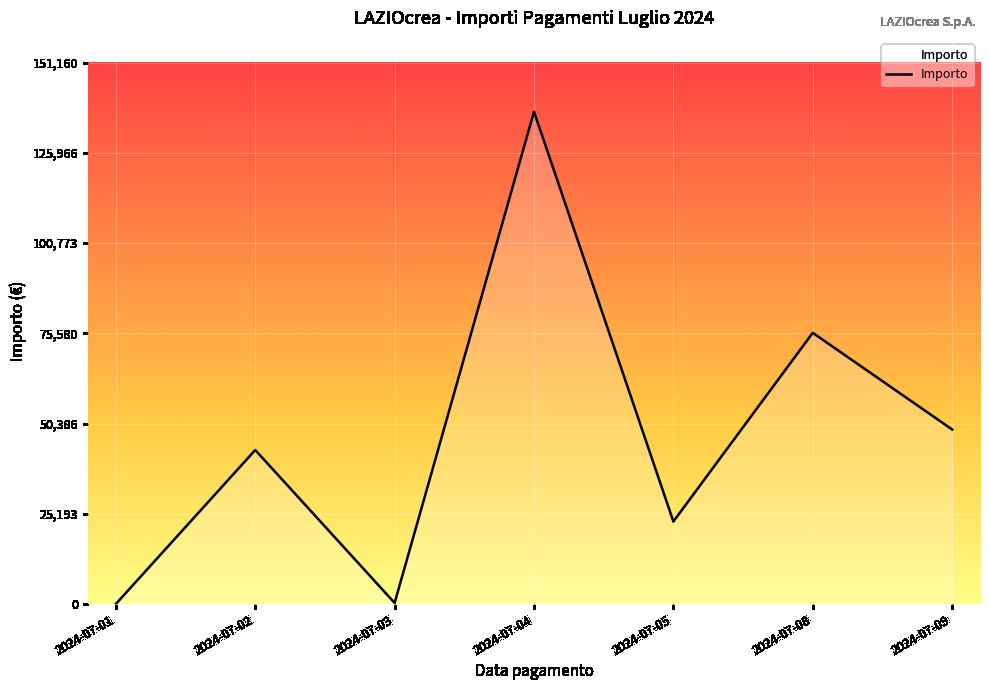

Which label corresponds to the largest value in the chart?

2024-07-04